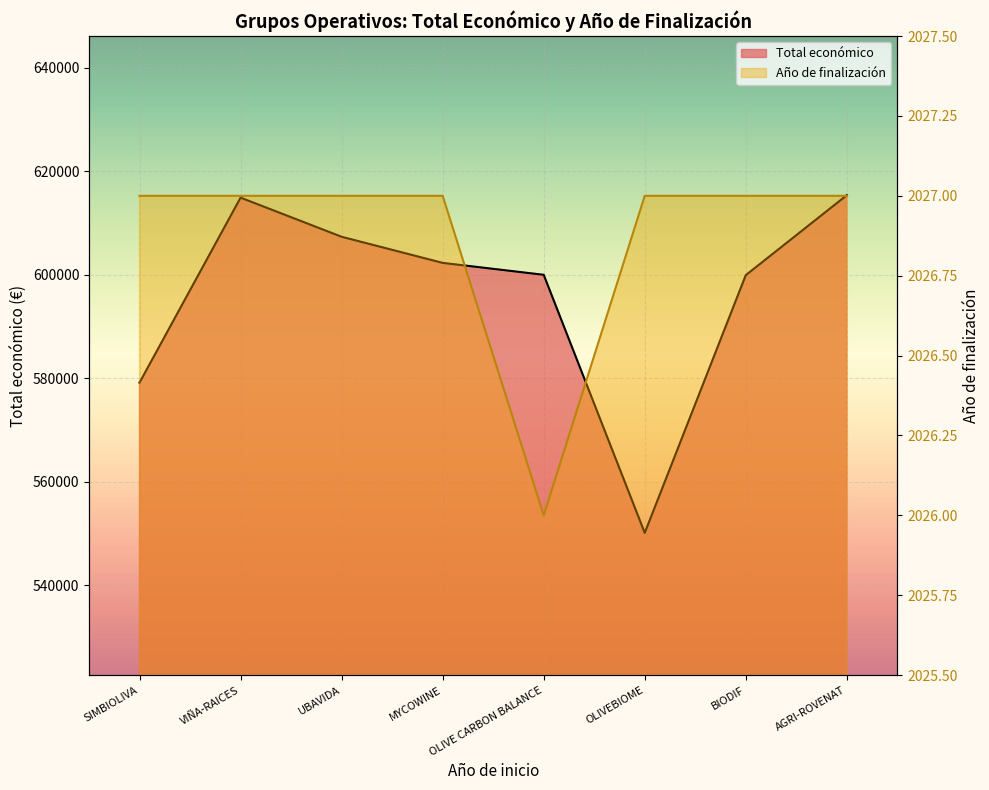

At SIMBIOLIVA, list the series in order from largest to smallest.

Total económico, Año de finalización